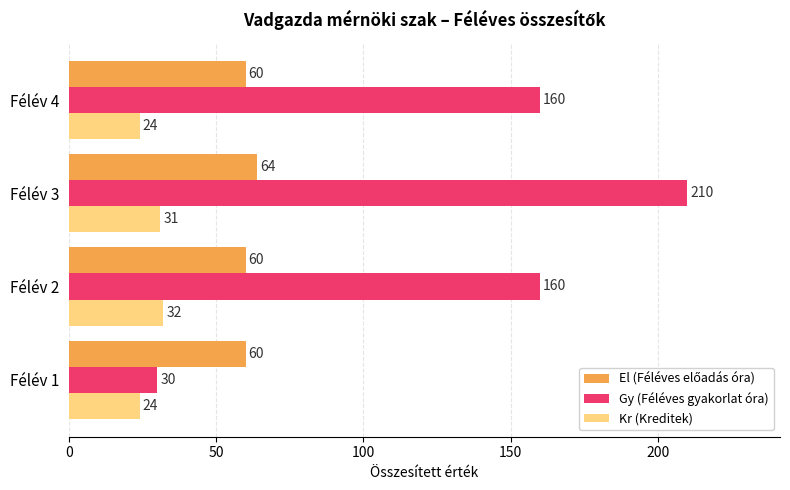

Count the Kr (Kreditek) values in the range 24 to 32.

4